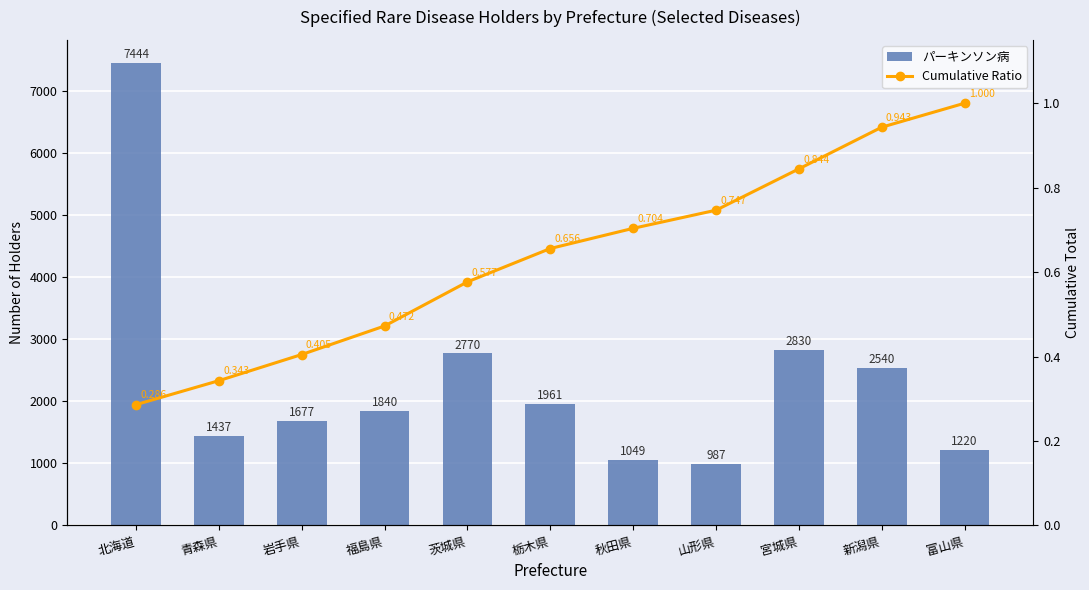

At 茨城県, list the series in order from largest to smallest.

パーキンソン病, Cumulative Ratio